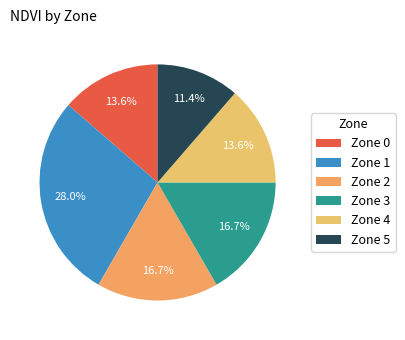

Is there any slice that represents more than half of the pie?

No